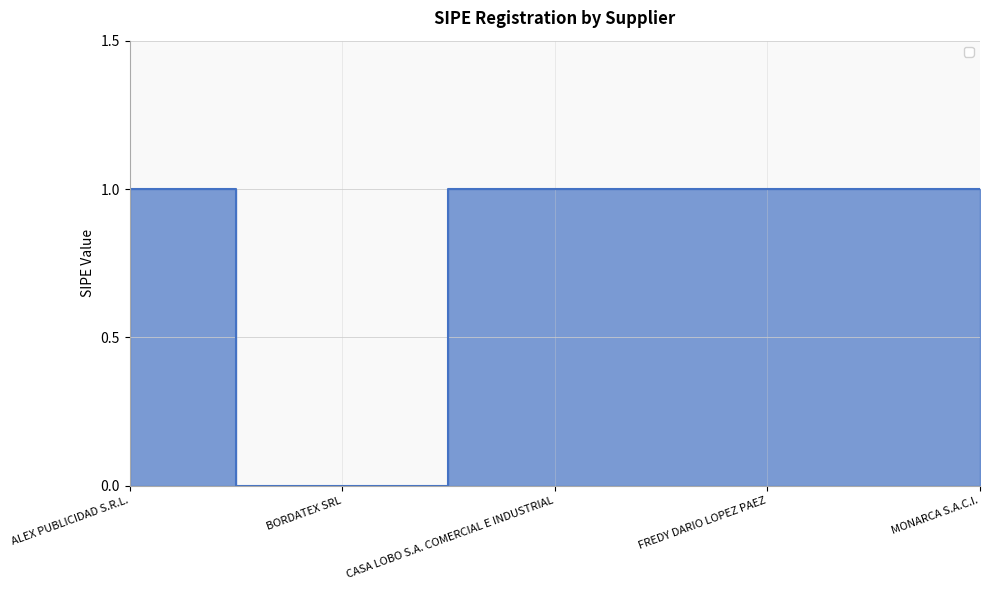

True or false: the data has more than 2 interior local peaks.

False